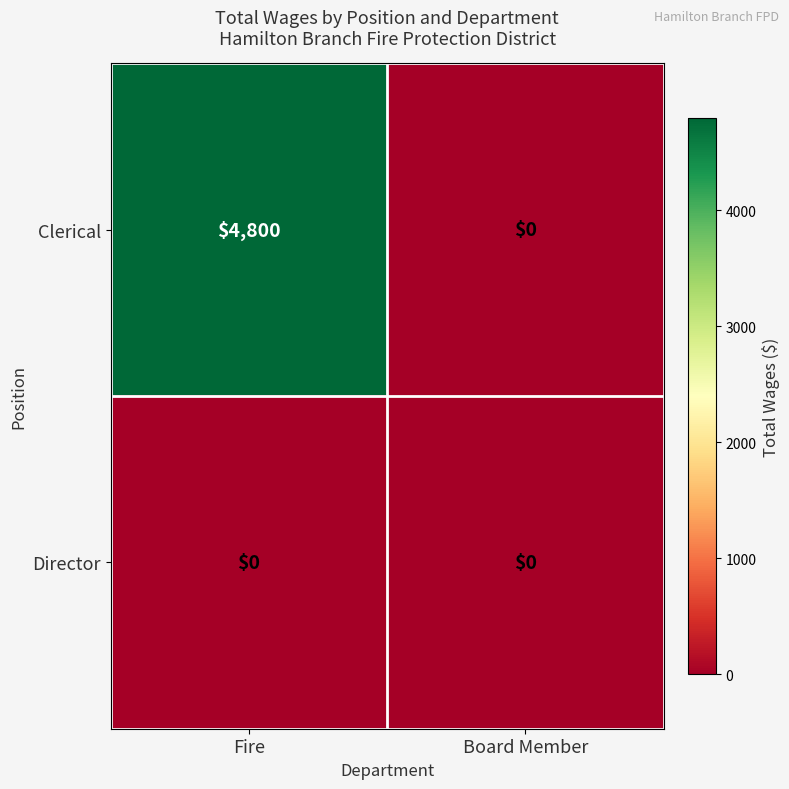

Is it true that Director equals 0 at Board Member?

True